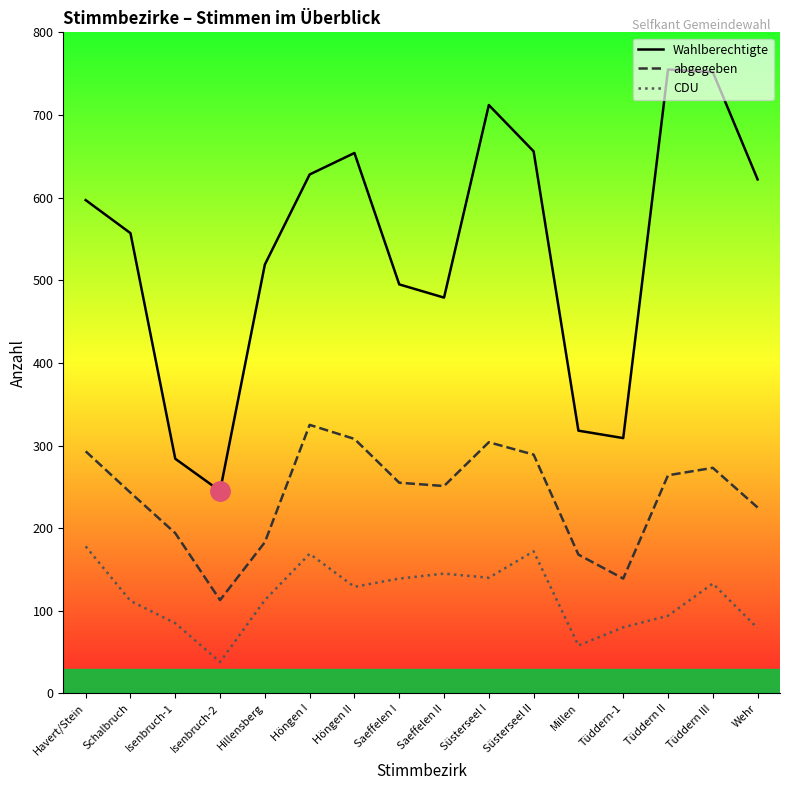

Which series changed the most between Tüddern-1 and Wehr?

Wahlberechtigte